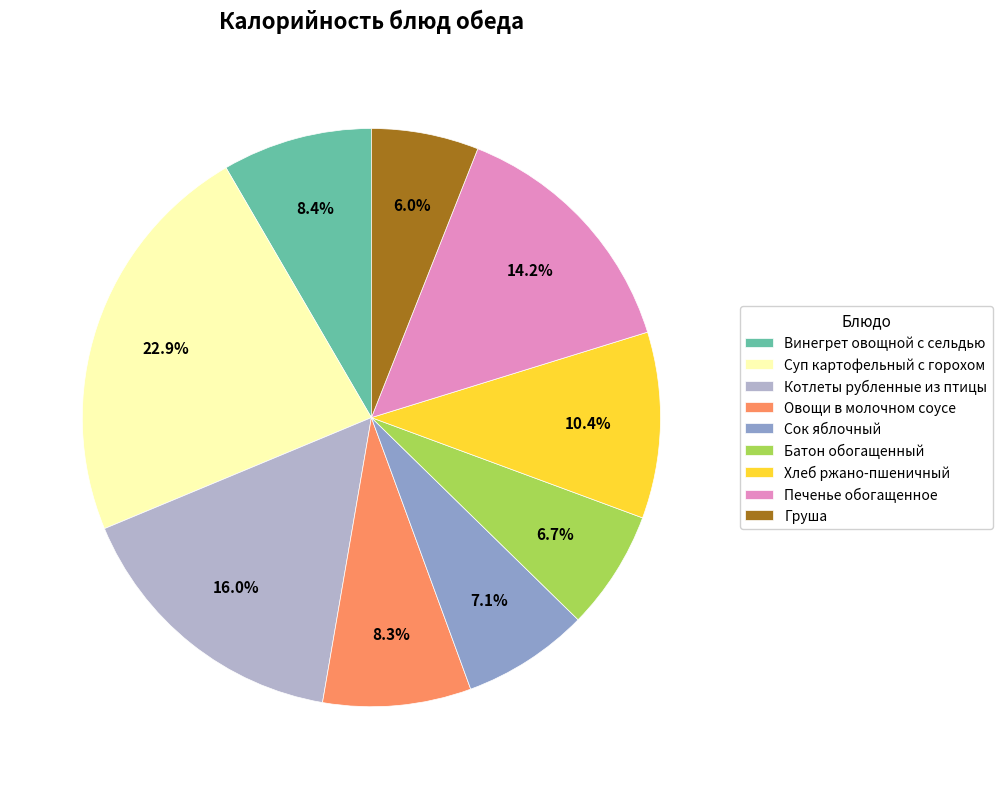

To the nearest percent, what is the difference between the Батон обогащенный and Хлеб ржано-пшеничный slice percentages?

4%